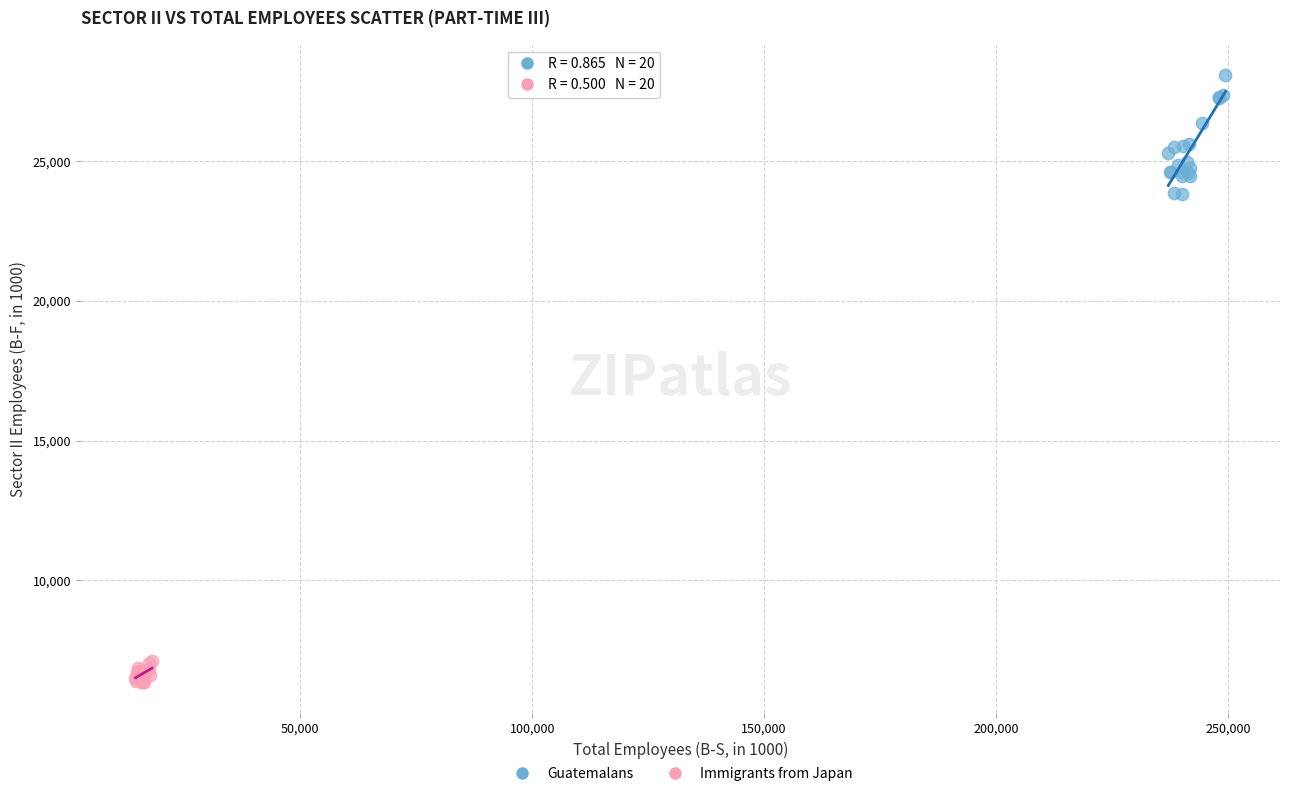

Which series reaches the minimum Y coordinate?

Immigrants from Japan